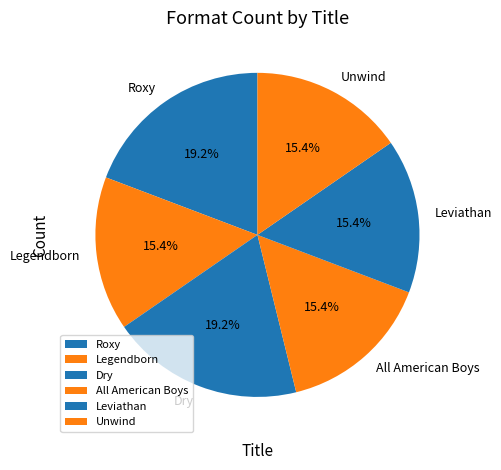

Is there a majority slice in this chart?

No